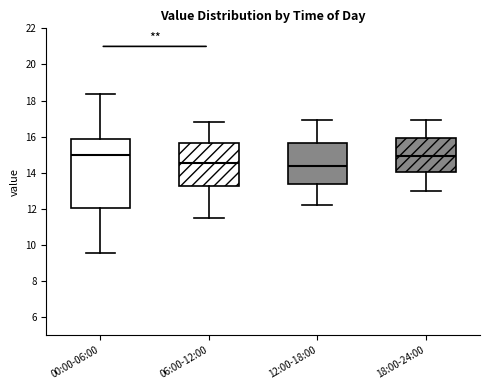

Reading left to right, read every box against the y-axis: the position of its median line, the range the box covers, and the ends of its whiskers. The values are not printed on the chart, so give them approximately, as read against the axis.

00:00-06:00: median 15.0, box 12.0 to 15.8, whiskers 9.6 to 18.4
06:00-12:00: median 14.6, box 13.2 to 15.6, whiskers 11.6 to 16.8
12:00-18:00: median 14.4, box 13.4 to 15.6, whiskers 12.2 to 17.0
18:00-24:00: median 15.0, box 14.0 to 16.0, whiskers 13.0 to 17.0